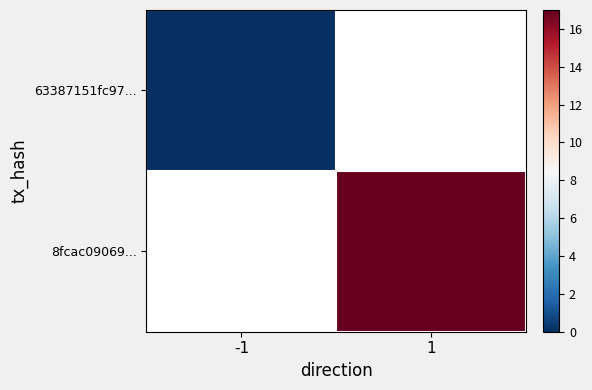

Rank the series by their maximum value, from lowest to highest.

63387151fc97..., 8fcac09069...